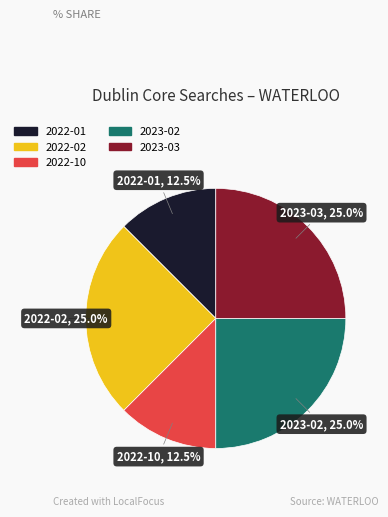

Is there a majority slice in this chart?

No